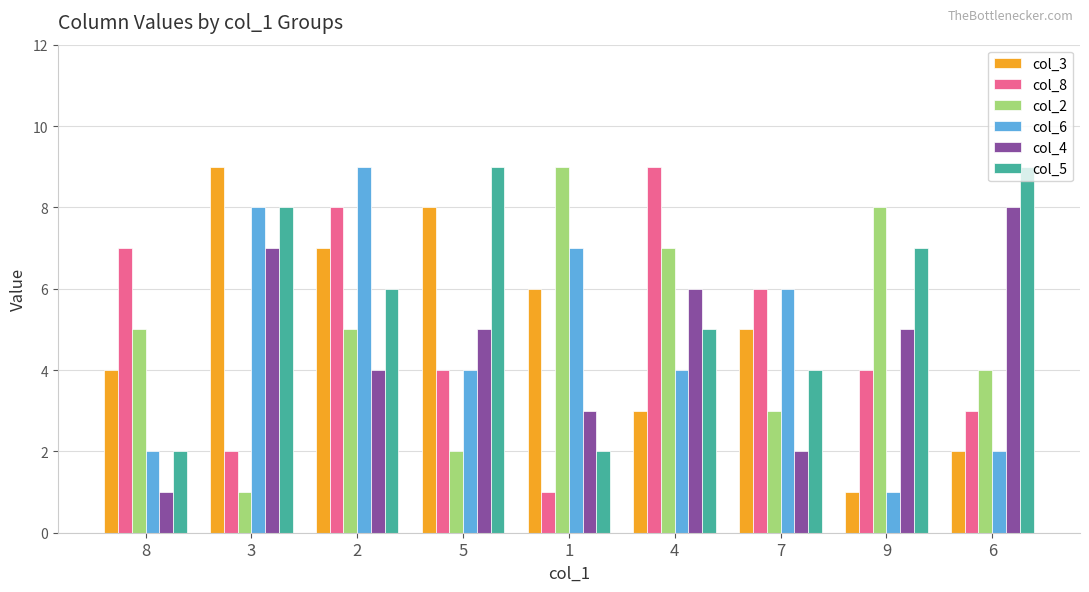

Count the col_5 values in the range 4 to 8.

5